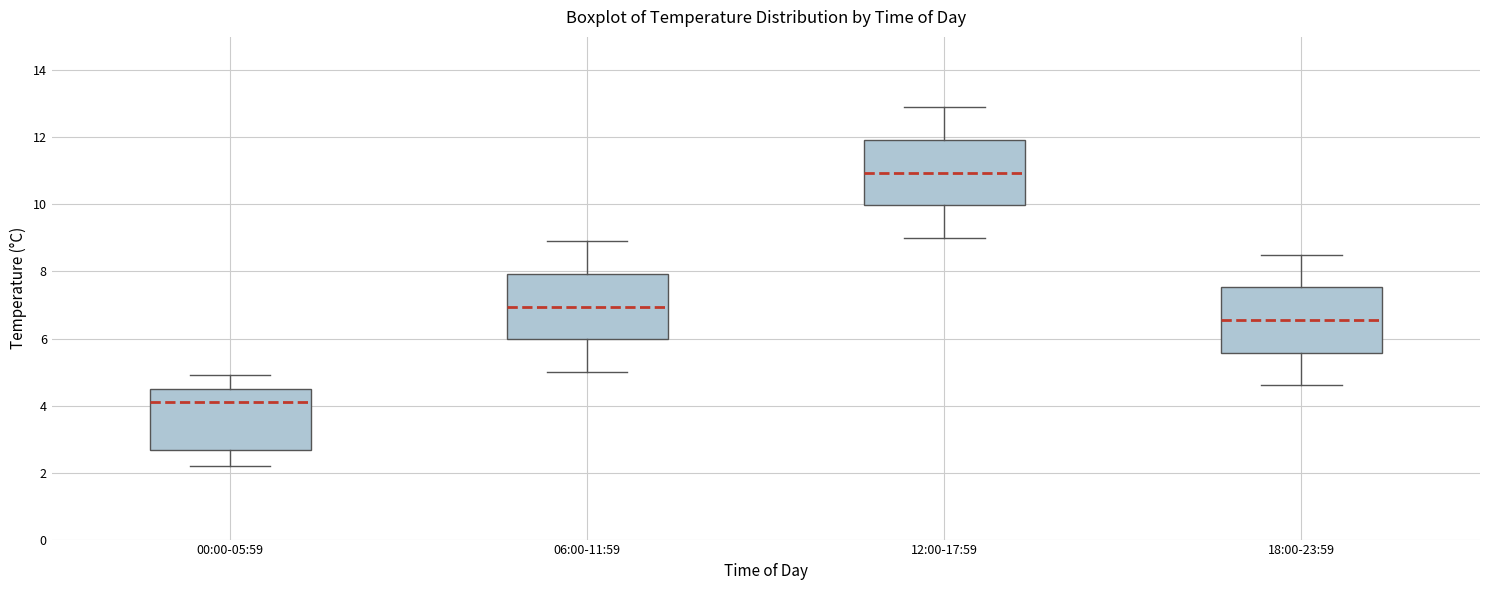

Which box has the lowest median line?

00:00-05:59